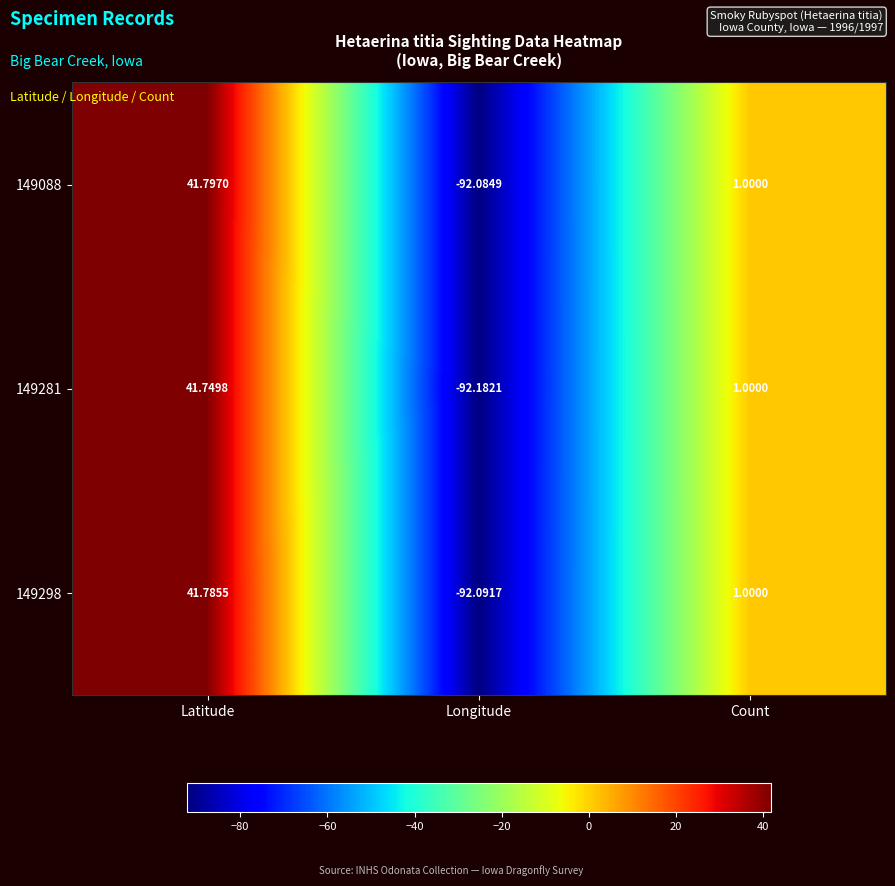

Which label corresponds to the smallest value in the chart?

Longitude